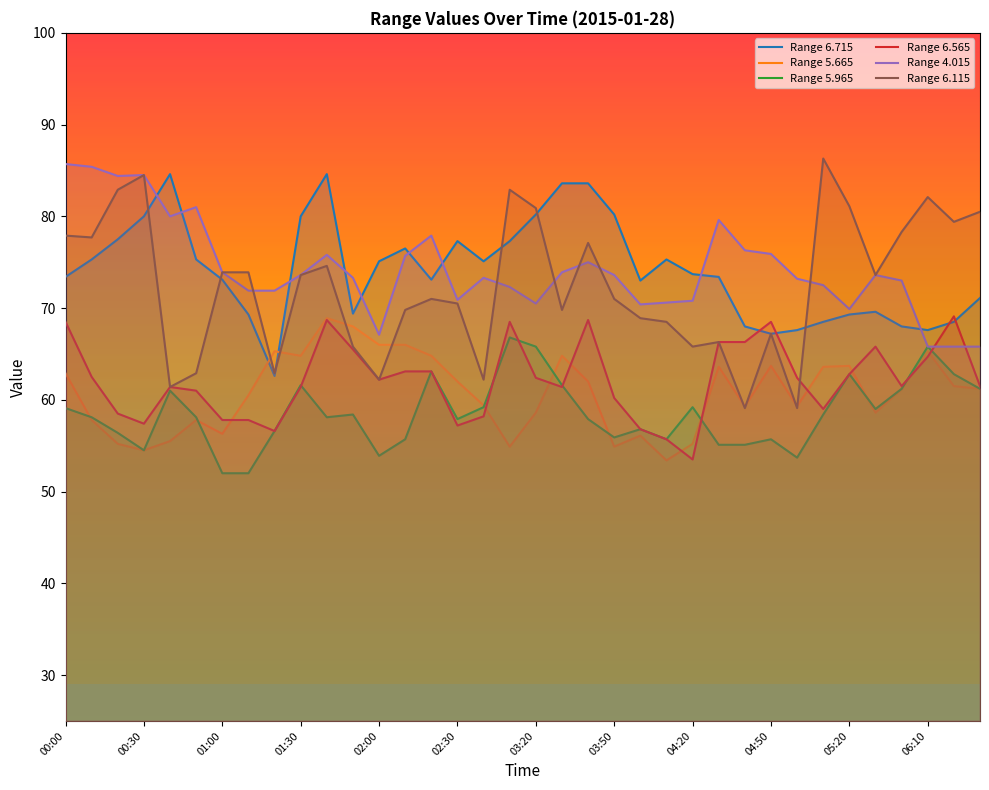

What is the maximum value shown in the chart?

86.3